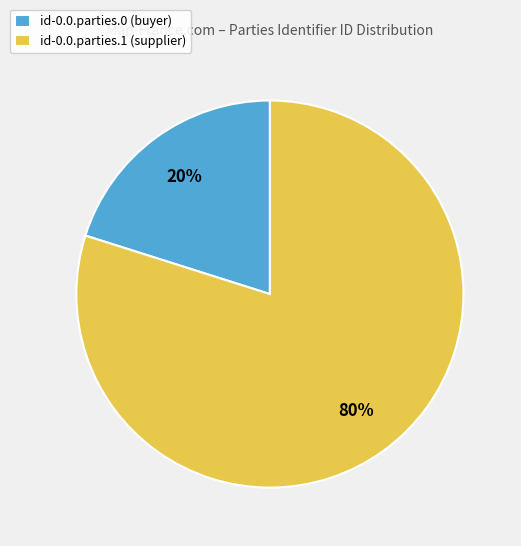

Which has a higher value, id-0.0.parties.1 (supplier) or id-0.0.parties.0 (buyer)?

id-0.0.parties.1 (supplier)